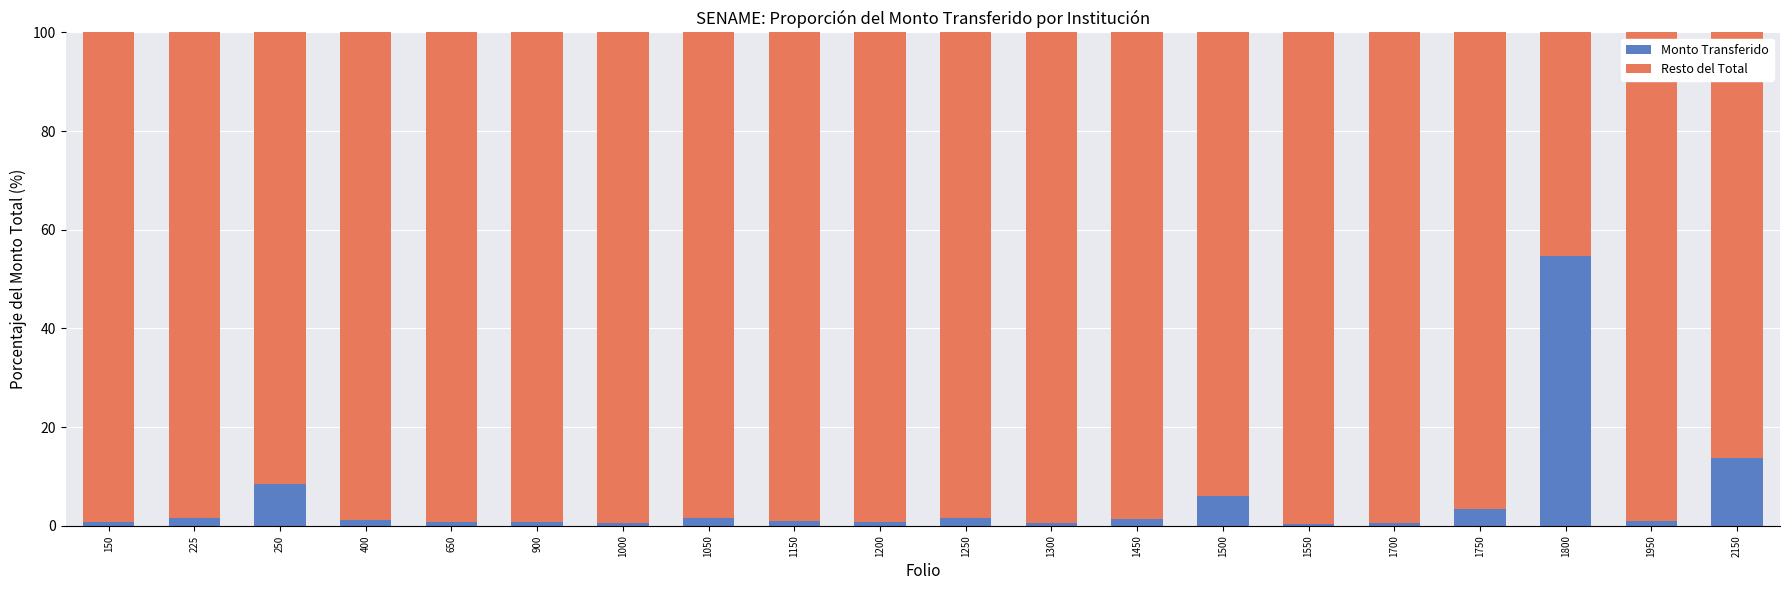

What is the total value across all series at 1750?

100.0